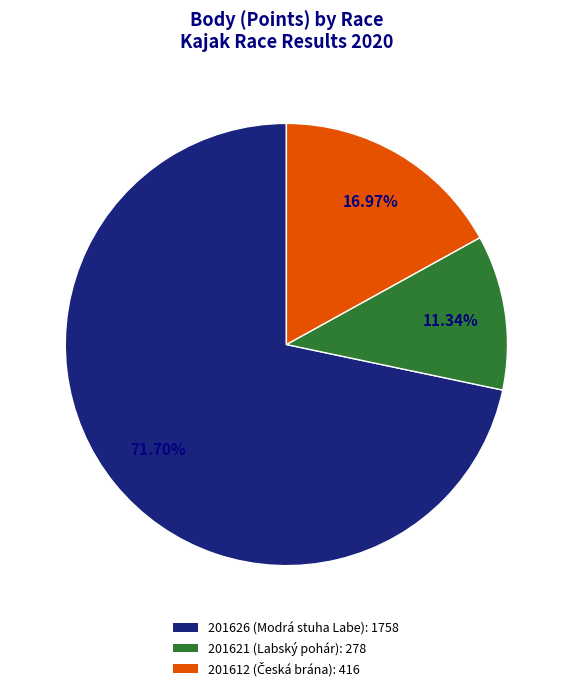

Count the number of slices in the pie.

3